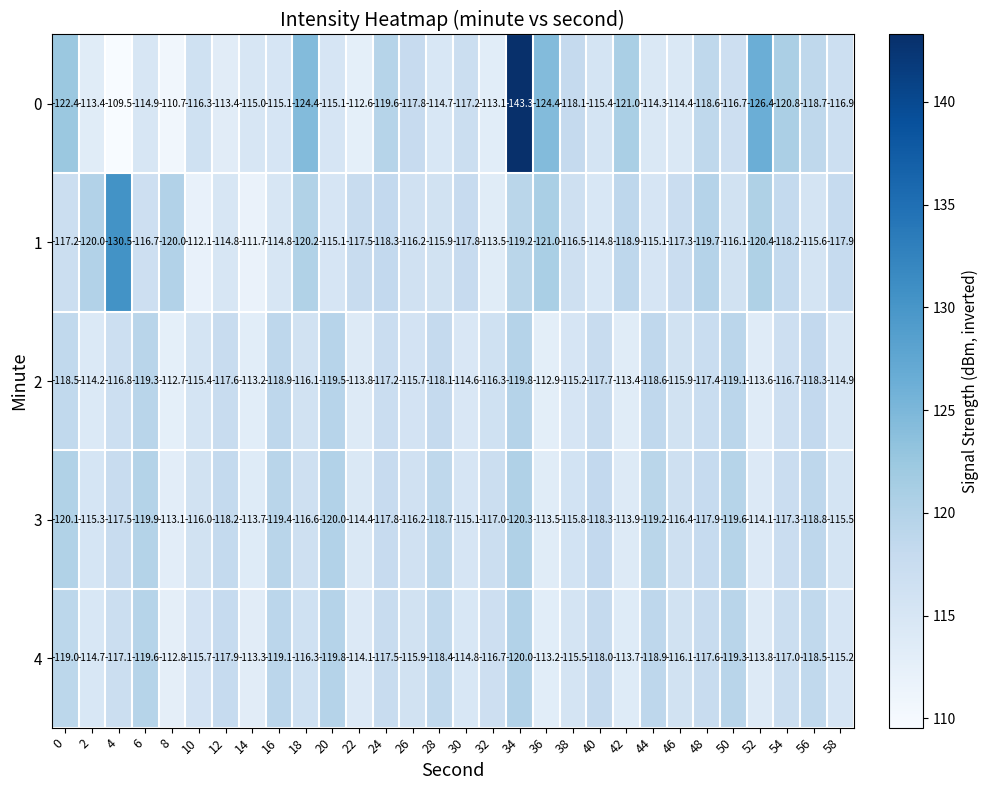

Rank the series by their maximum value, from highest to lowest.

0, 1, 2, 4, 3